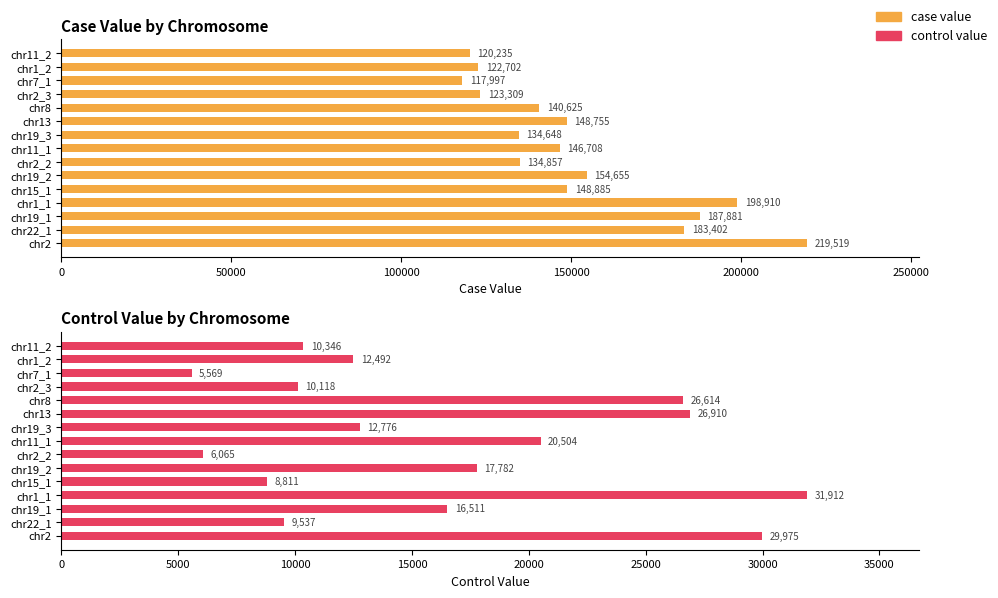

At how many categories does at least one series exceed 96108?

15